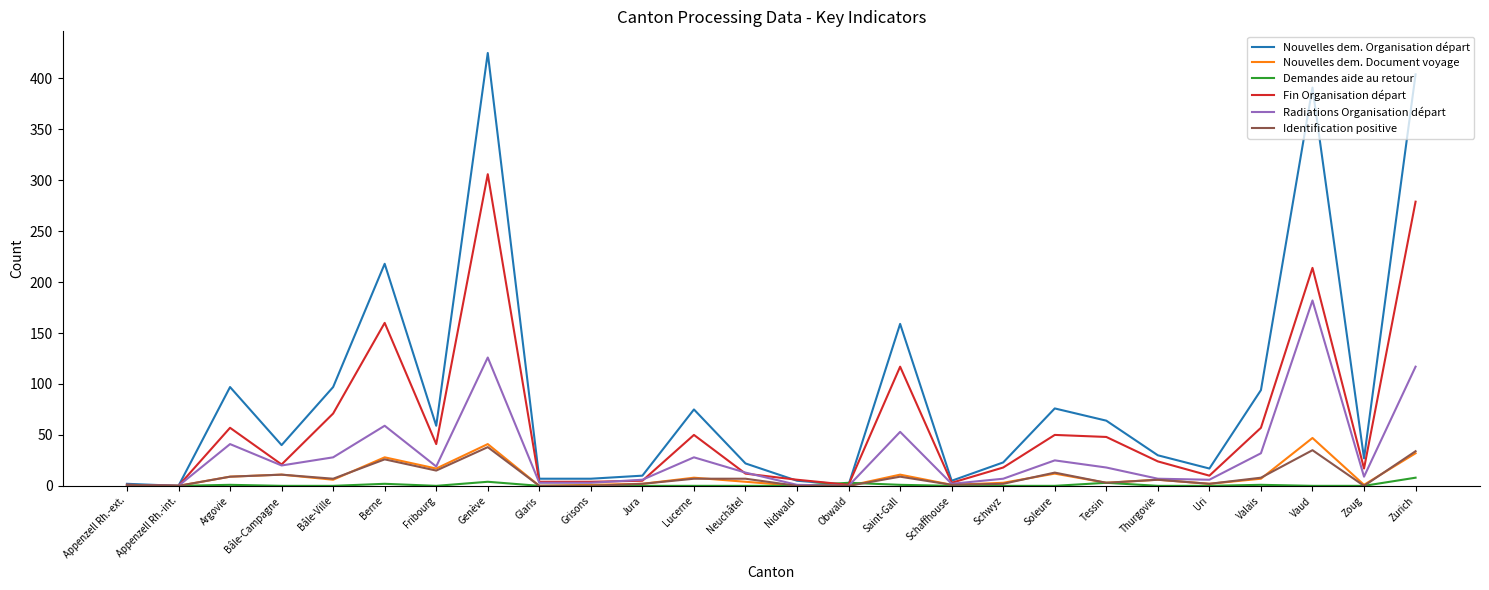

What is the difference between the Identification positive values at Jura and Zoug?

2